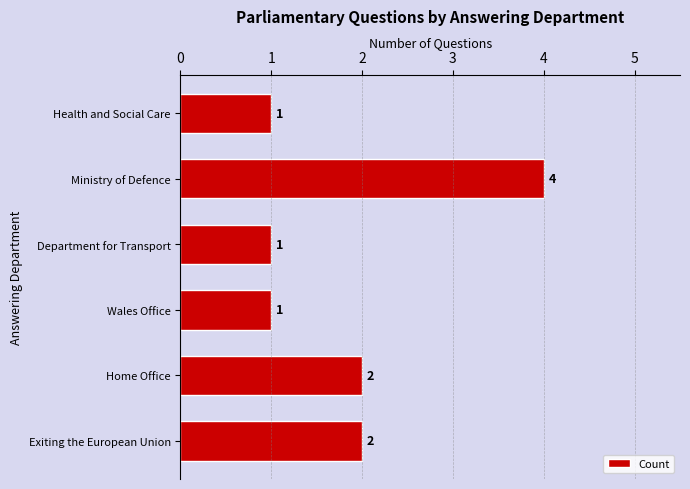

The chart shows a value of 1 at Department for Transport. True or false?

True